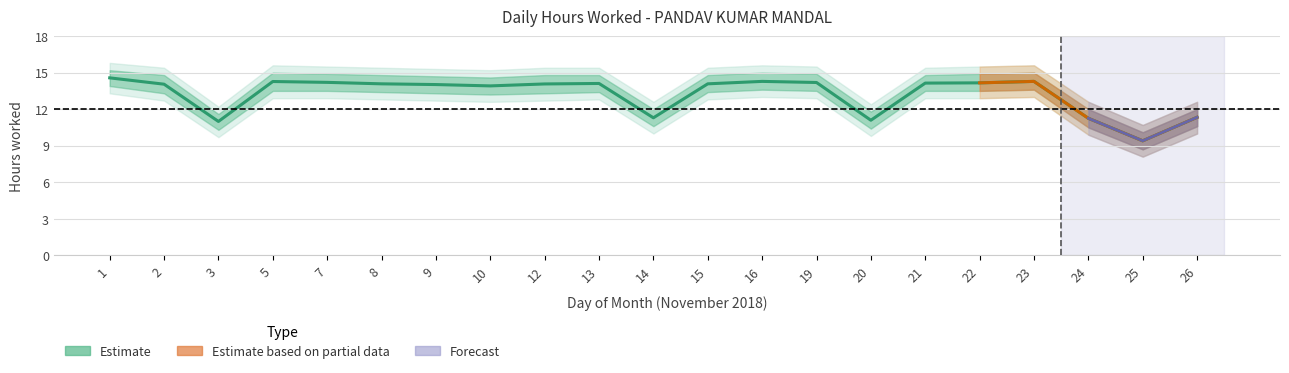

Is this an area chart (filled region under the line)?

No